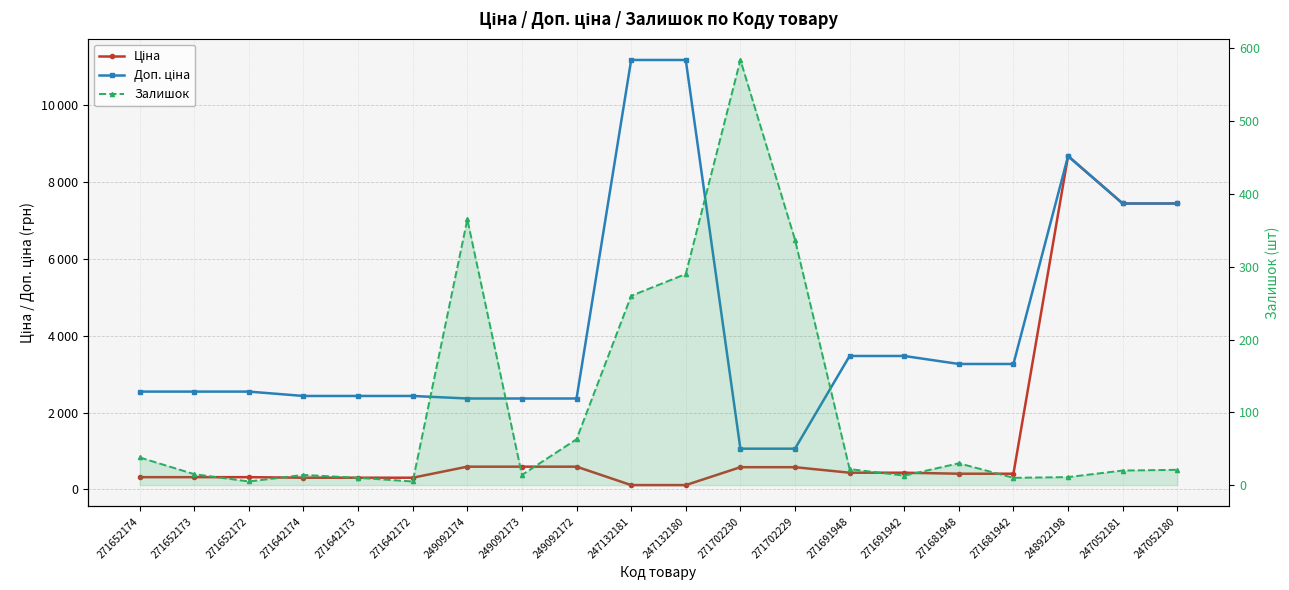

Reading left to right, transcribe all the data shown in this chart.

Ціна: 271652174=318.3	271652173=318.3	271652172=318.3	271642174=304.1	271642173=304.1	271642172=304.1	249092174=591.6	249092173=591.6	249092172=591.6	247132181=111.8	247132180=111.8	271702230=578.1	271702229=578.1	271691948=434.3	271691942=434.3	271681948=408.2	271681942=408.2	248922198=8679.5	247052181=7444.6	247052180=7444.6
Доп. ціна: 271652174=2546.4	271652173=2546.4	271652172=2546.4	271642174=2432.8	271642173=2432.8	271642172=2432.8	249092174=2366.5	249092173=2366.5	249092172=2366.5	247132181=11182.0	247132180=11182.0	271702230=1060.0	271702229=1060.0	271691948=3474.1	271691942=3474.1	271681948=3265.8	271681942=3265.8	248922198=8679.5	247052181=7444.6	247052180=7444.6
Залишок: 271652174=38.0	271652173=15.0	271652172=5.0	271642174=14.0	271642173=10.0	271642172=5.0	249092174=365.0	249092173=14.0	249092172=63.0	247132181=260.0	247132180=290.0	271702230=584.0	271702229=337.0	271691948=22.0	271691942=13.0	271681948=30.0	271681942=10.0	248922198=11.0	247052181=20.0	247052180=21.0